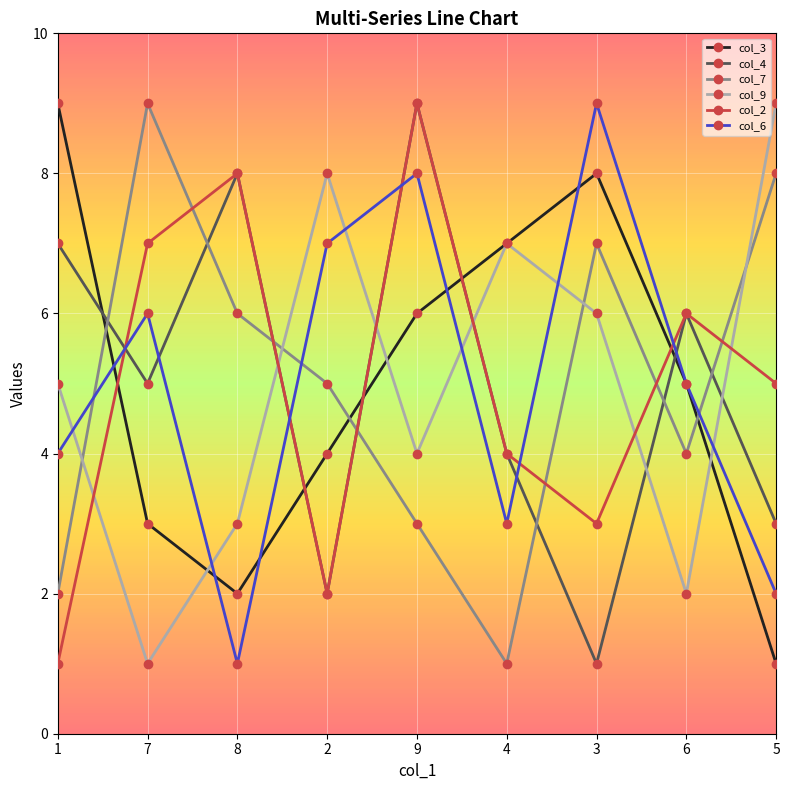

What is the label of the 6th point from the left?

4